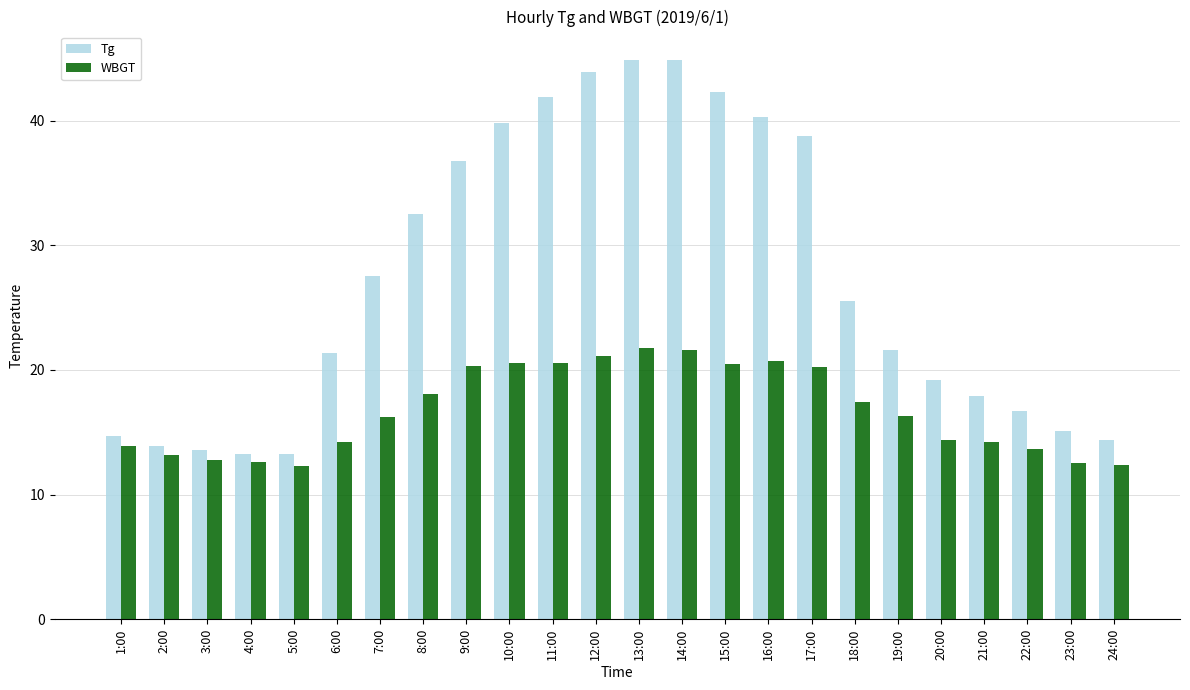

At how many categories does at least one series exceed 26?

11